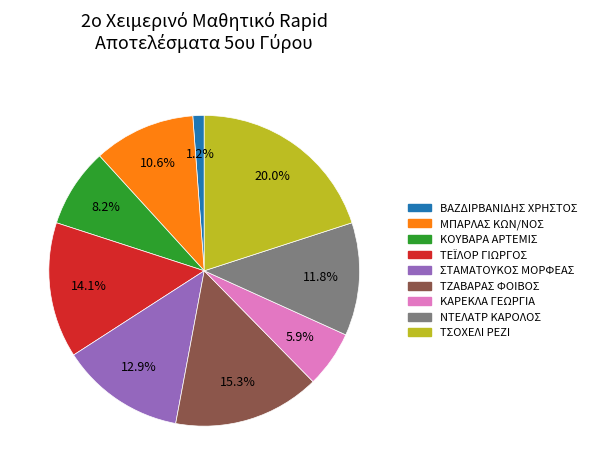

How many segments does this pie chart have?

9